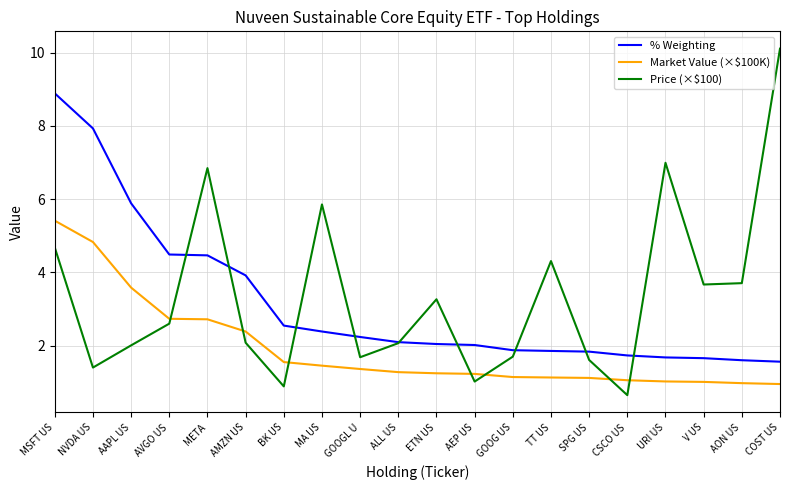

True or false: % Weighting and Market Value (×$100K) intersect in this chart.

False